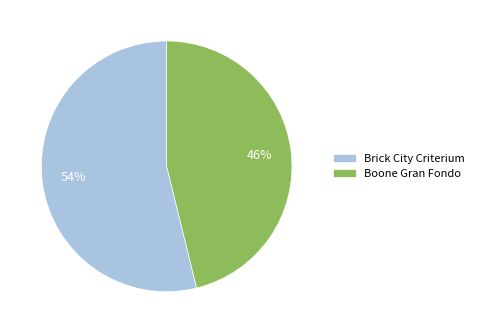

What percentage is the Brick City Criterium slice, to the nearest percent?

54%